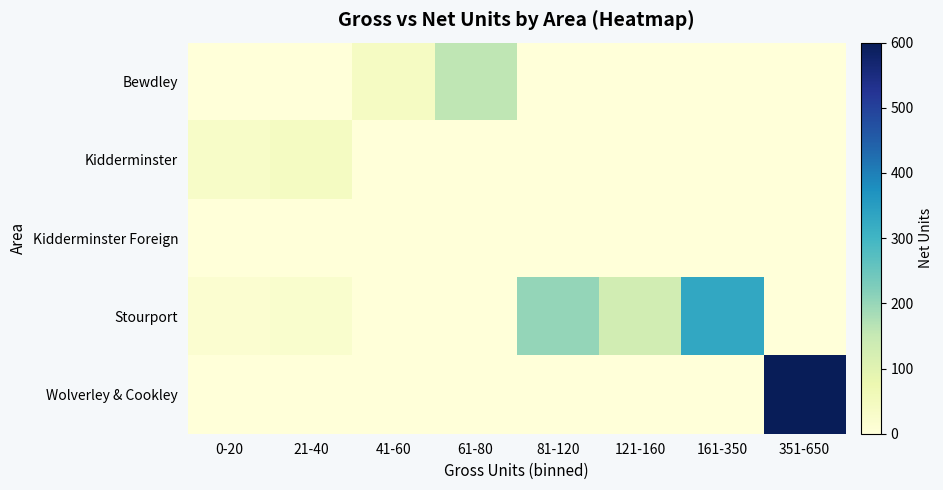

Which category has the lowest value across all series?

0-20